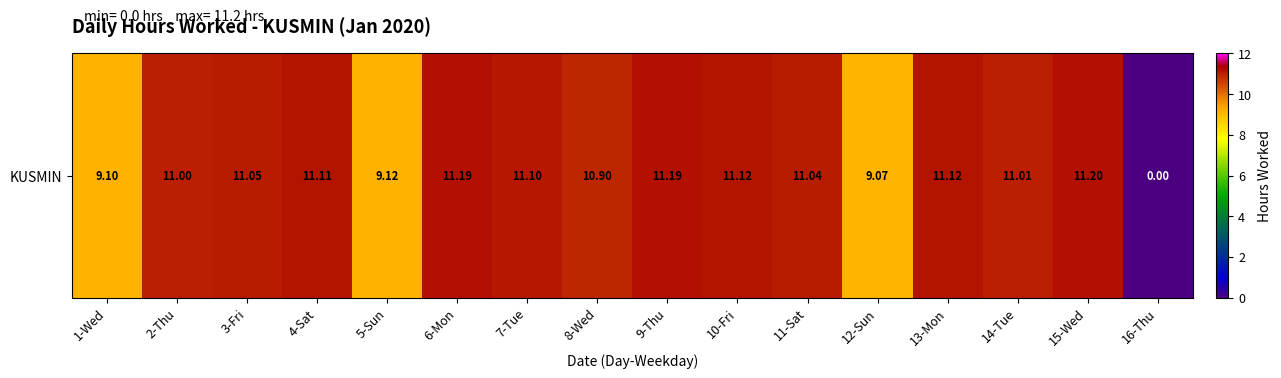

True or false: the data shows 11.2 at 9-Thu.

True